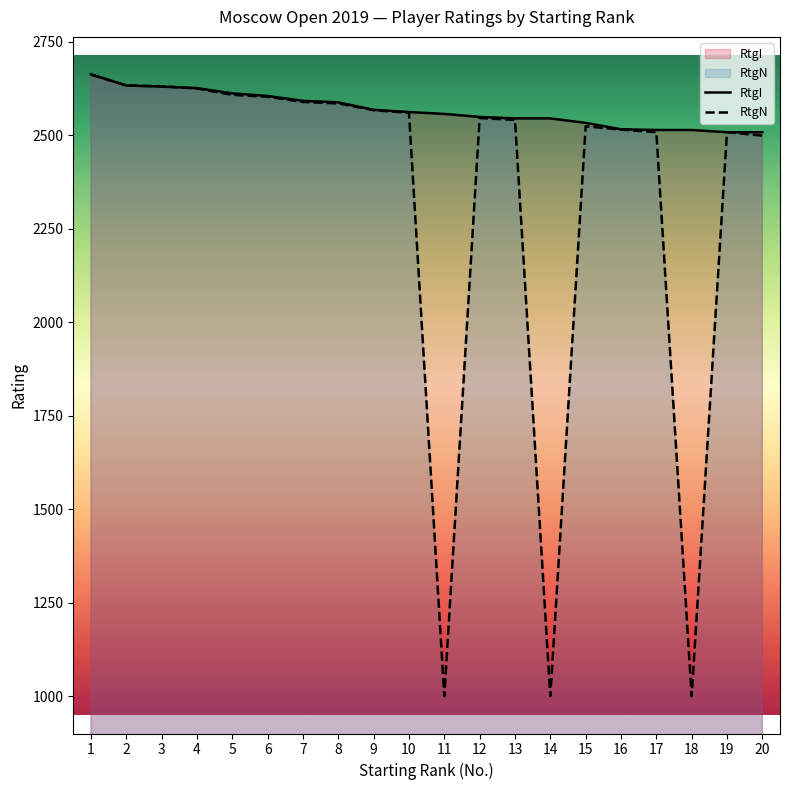

True or false: RtgI and RtgN cross at least once.

True